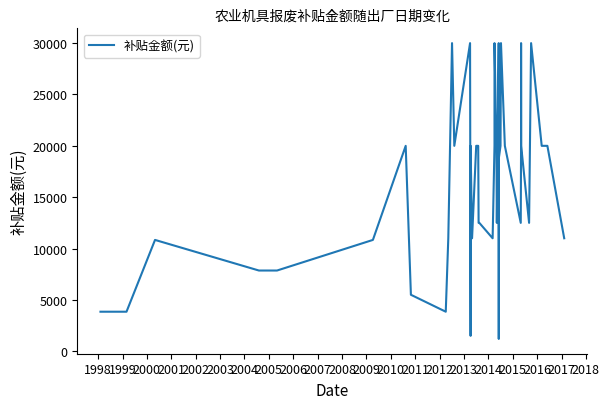

Is this an area chart (filled region under the line)?

No